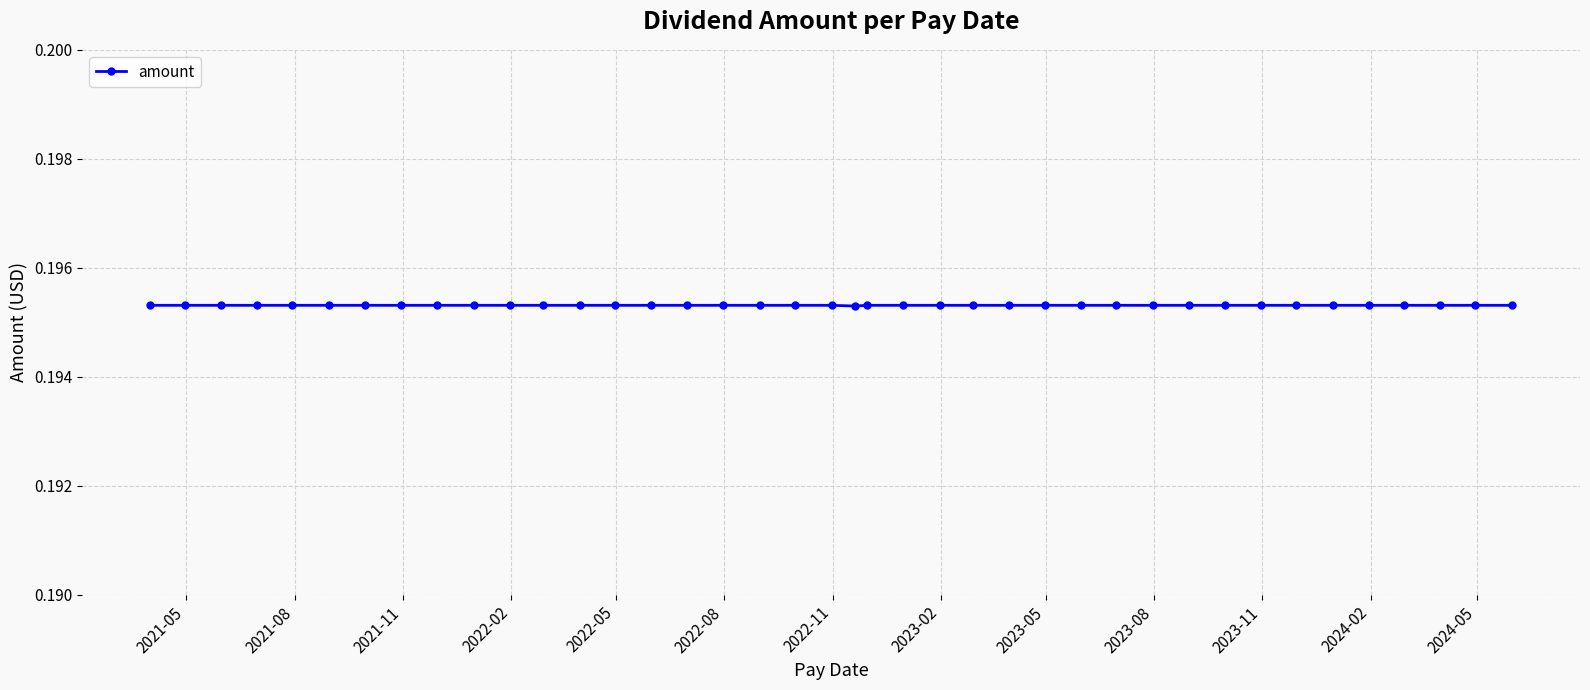

Count the values in the range 0 to 1.

40